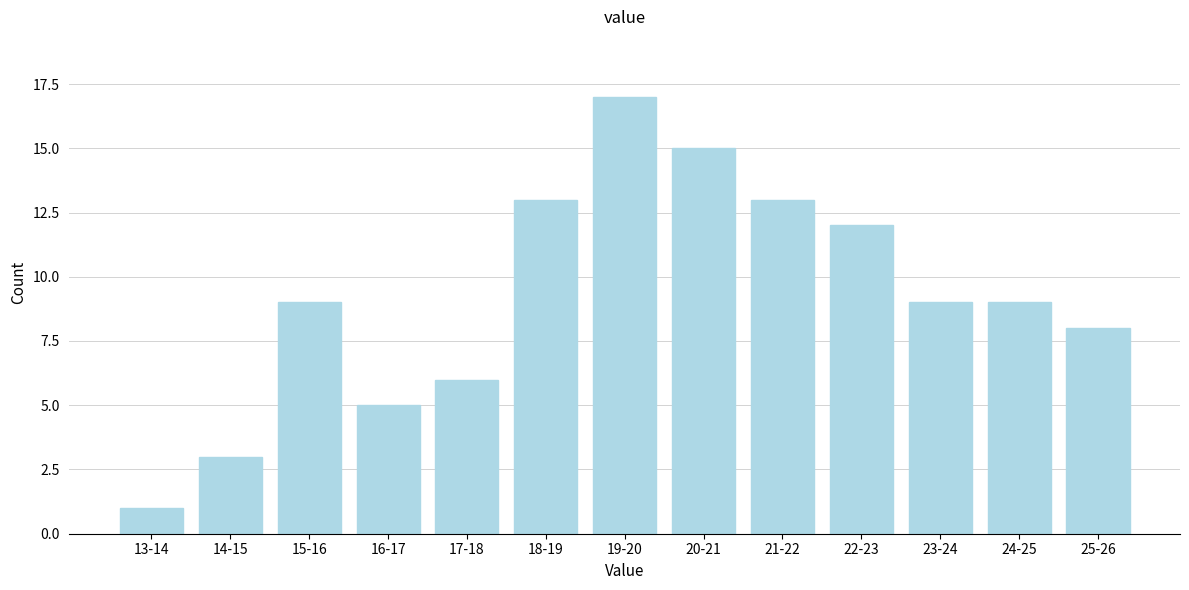

Reading left to right, what are all the values shown in this chart?

13-14=1	14-15=3	15-16=9	16-17=5	17-18=6	18-19=13	19-20=17	20-21=15	21-22=13	22-23=12	23-24=9	24-25=9	25-26=8